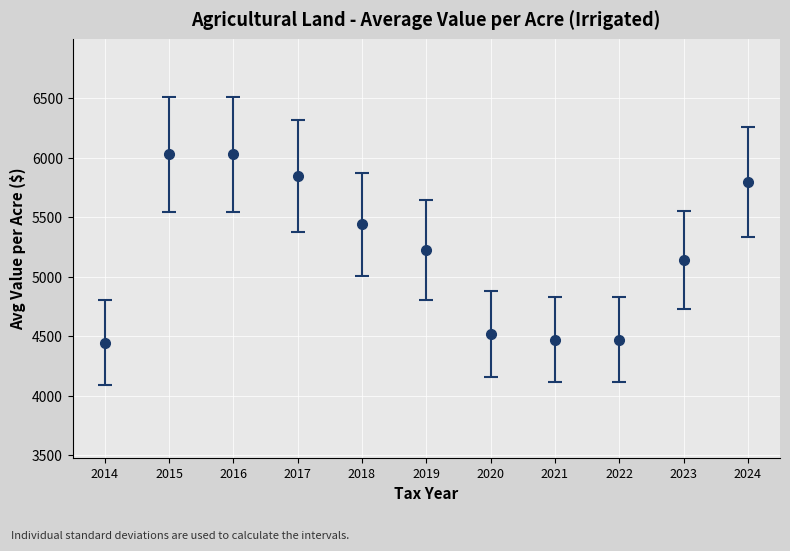

How many series are shown in this chart?

1